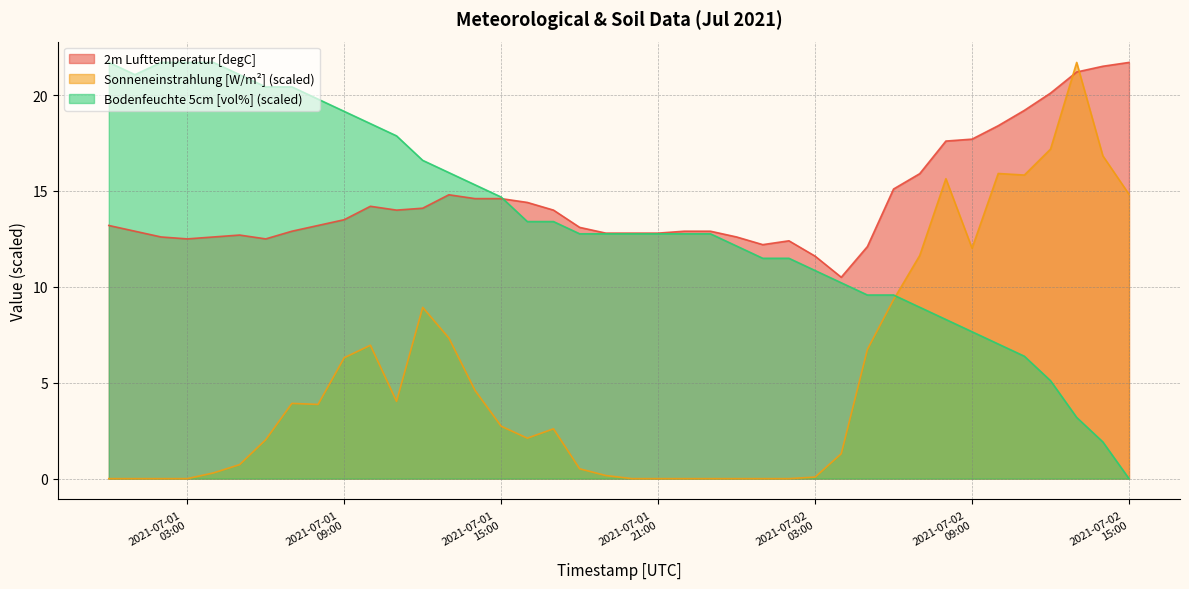

What is the difference between the maximum and second lowest values in the Sonneneinstrahlung [W/m2] series?

21.7